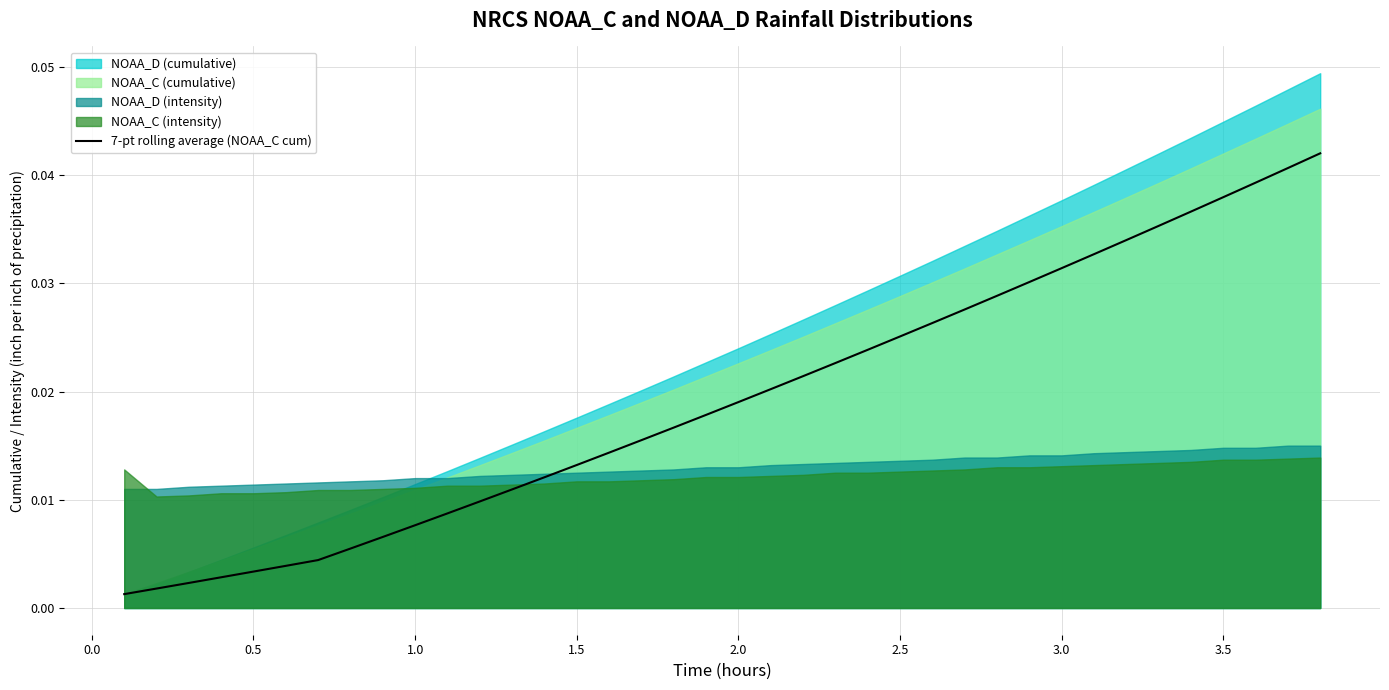

True or false: the data has more than 0 interior local peaks.

False